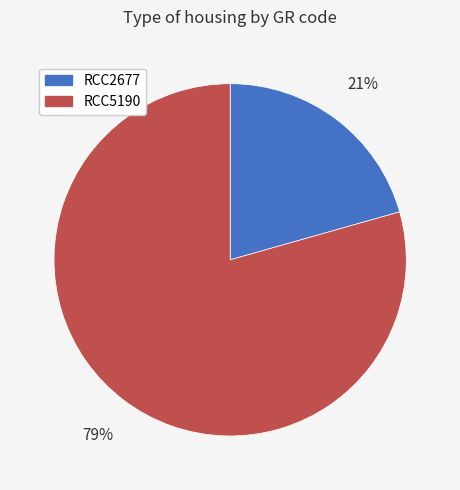

What is the largest slice in the pie chart?

RCC5190